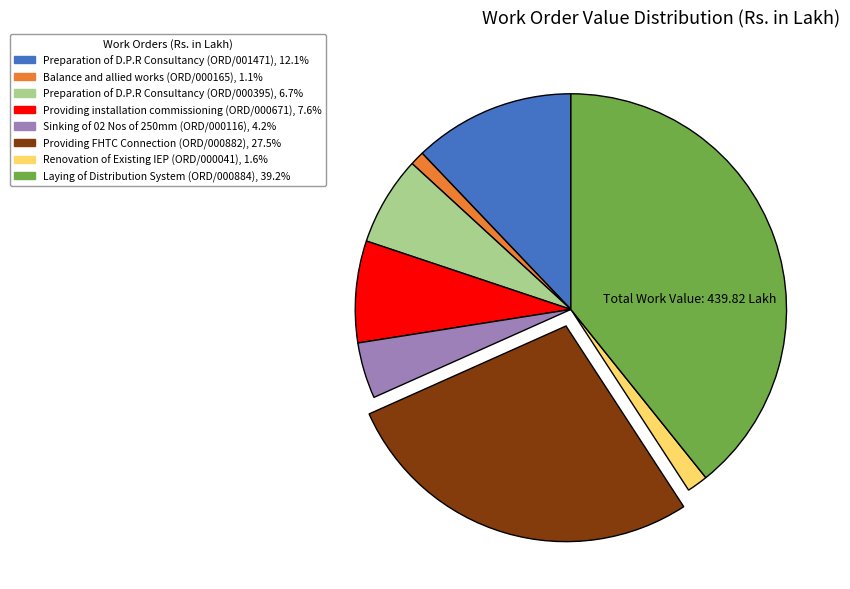

Between Providing installation commissioning (ORD/000671) and Preparation of D.P.R Consultancy (ORD/001471), which is larger?

Preparation of D.P.R Consultancy (ORD/001471)